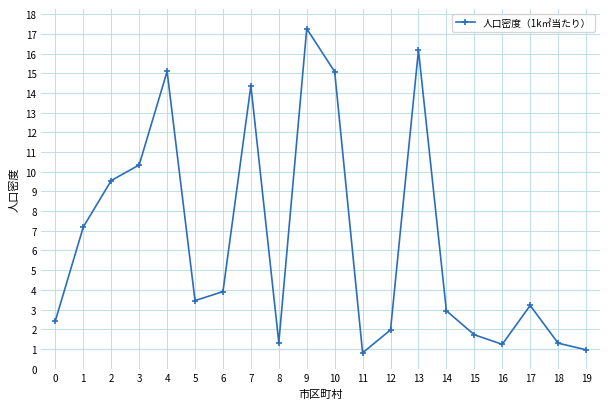

Does the chart have visible grid lines?

Yes